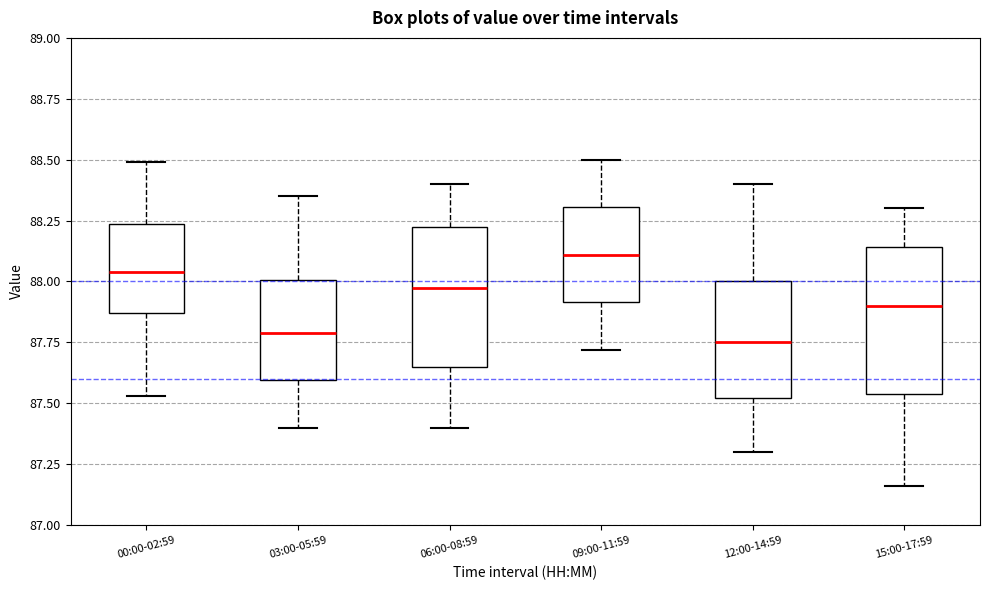

Reading left to right, read every box against the y-axis: the position of its median line, the range the box covers, and the ends of its whiskers. The values are not printed on the chart, so give them approximately, as read against the axis.

00:00-02:59: median 88.05, box 87.85 to 88.25, whiskers 87.55 to 88.50
03:00-05:59: median 87.80, box 87.60 to 88.00, whiskers 87.40 to 88.35
06:00-08:59: median 88.00, box 87.65 to 88.25, whiskers 87.40 to 88.40
09:00-11:59: median 88.10, box 87.90 to 88.30, whiskers 87.70 to 88.50
12:00-14:59: median 87.75, box 87.50 to 88.00, whiskers 87.30 to 88.40
15:00-17:59: median 87.90, box 87.55 to 88.15, whiskers 87.15 to 88.30